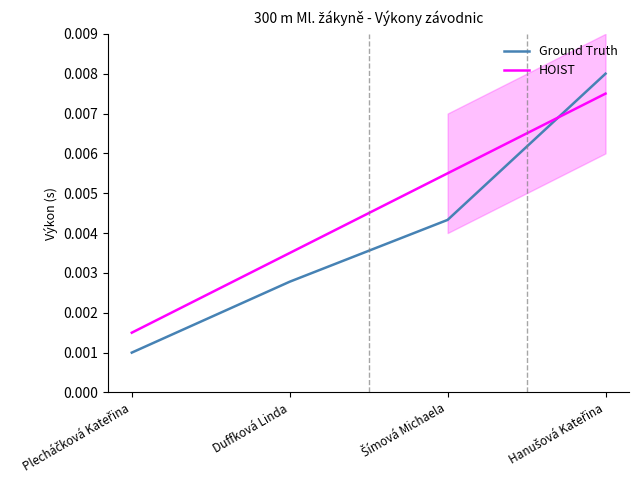

List the series in order of their overall mean, highest first.

HOIST, Ground Truth